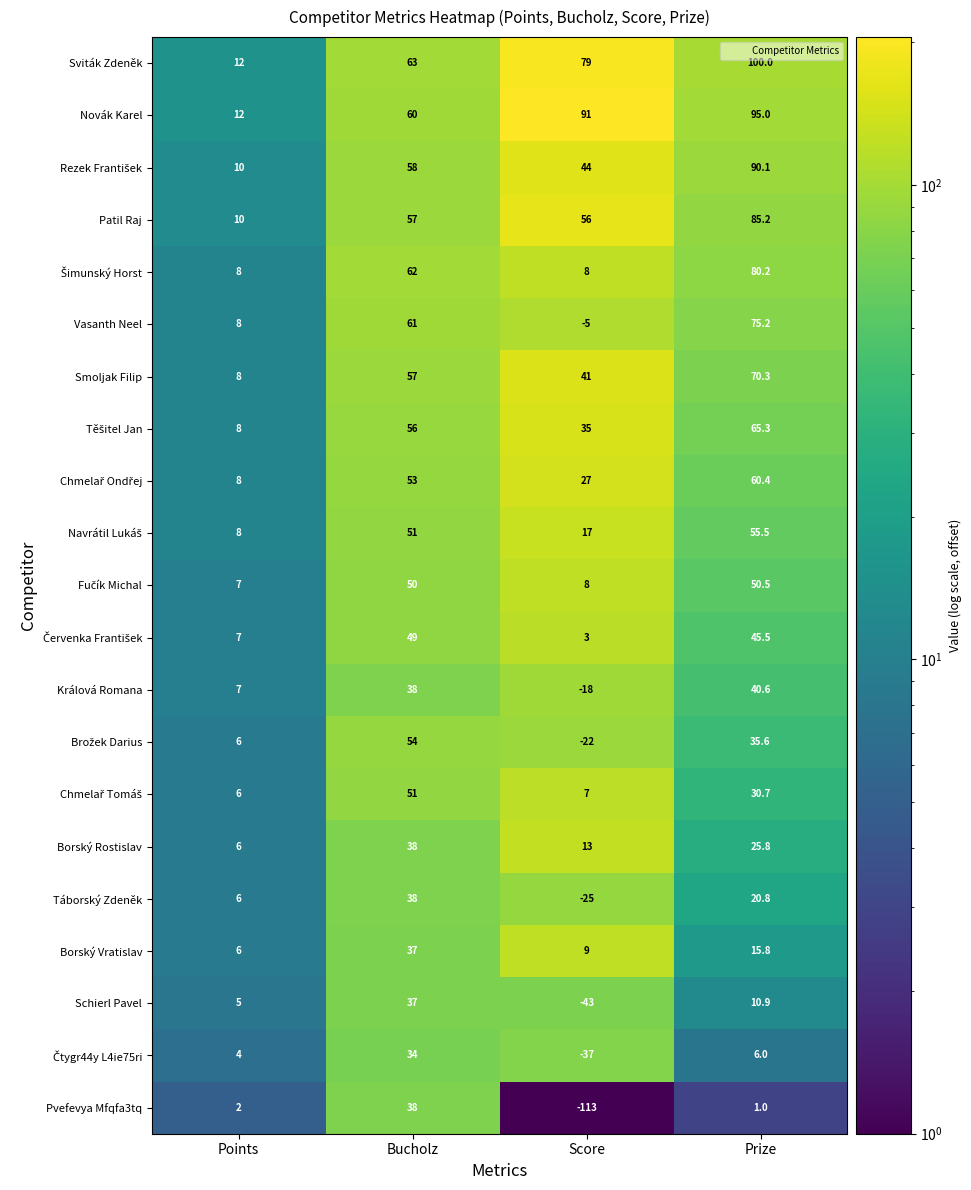

Which label corresponds to the smallest value in the chart?

Score